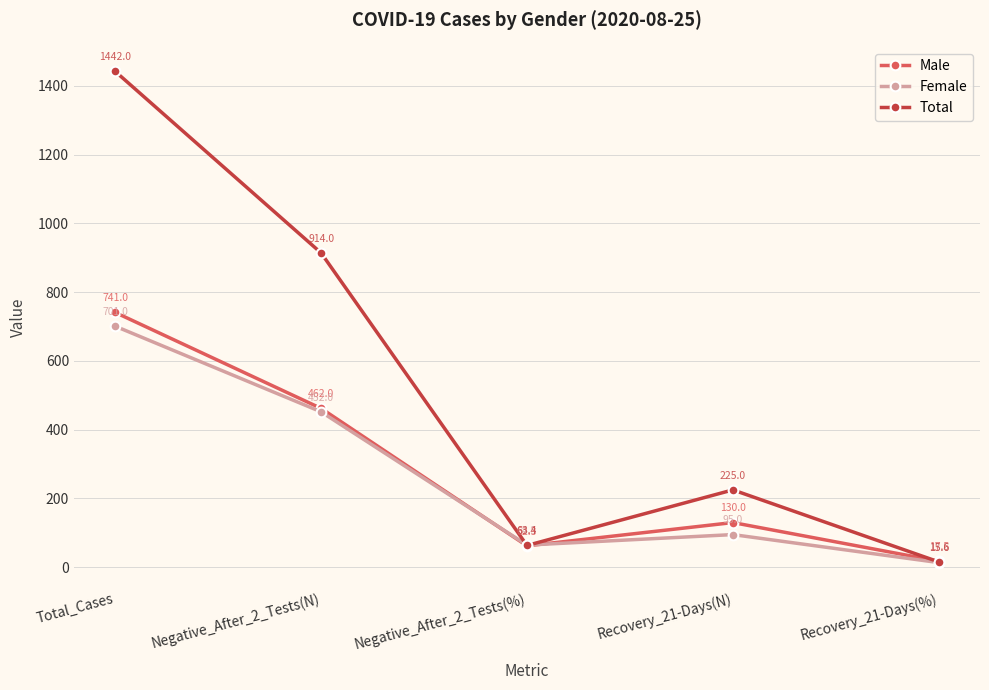

Is the value of Total at Total_Cases greater than the value of Male at Total_Cases?

Yes